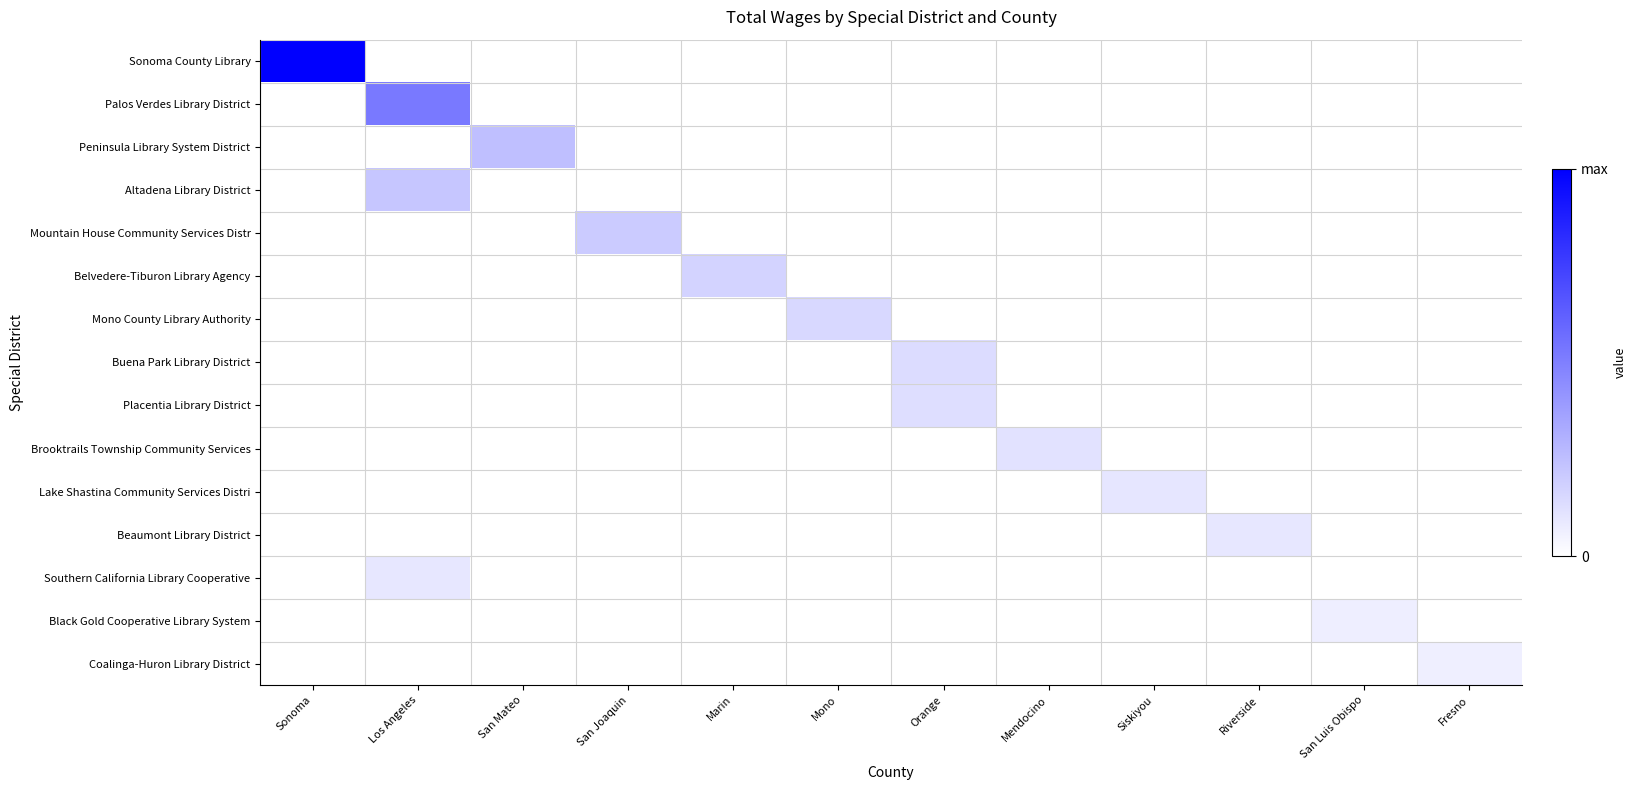

Rank the series by their maximum value, from highest to lowest.

Sonoma County Library, Palos Verdes Library District, Peninsula Library System District, Altadena Library District, Mountain House Community Services Distr, Belvedere-Tiburon Library Agency, Mono County Library Authority, Buena Park Library District, Placentia Library District, Brooktrails Township Community Services, Lake Shastina Community Services Distri, Beaumont Library District, Southern California Library Cooperative, Black Gold Cooperative Library System, Coalinga-Huron Library District